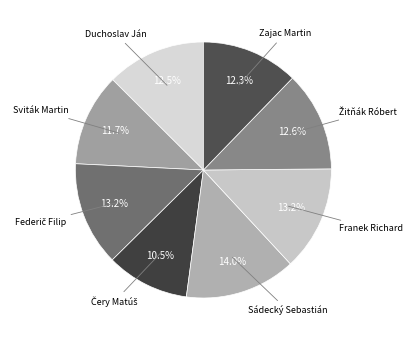

Does any single category account for the majority?

No